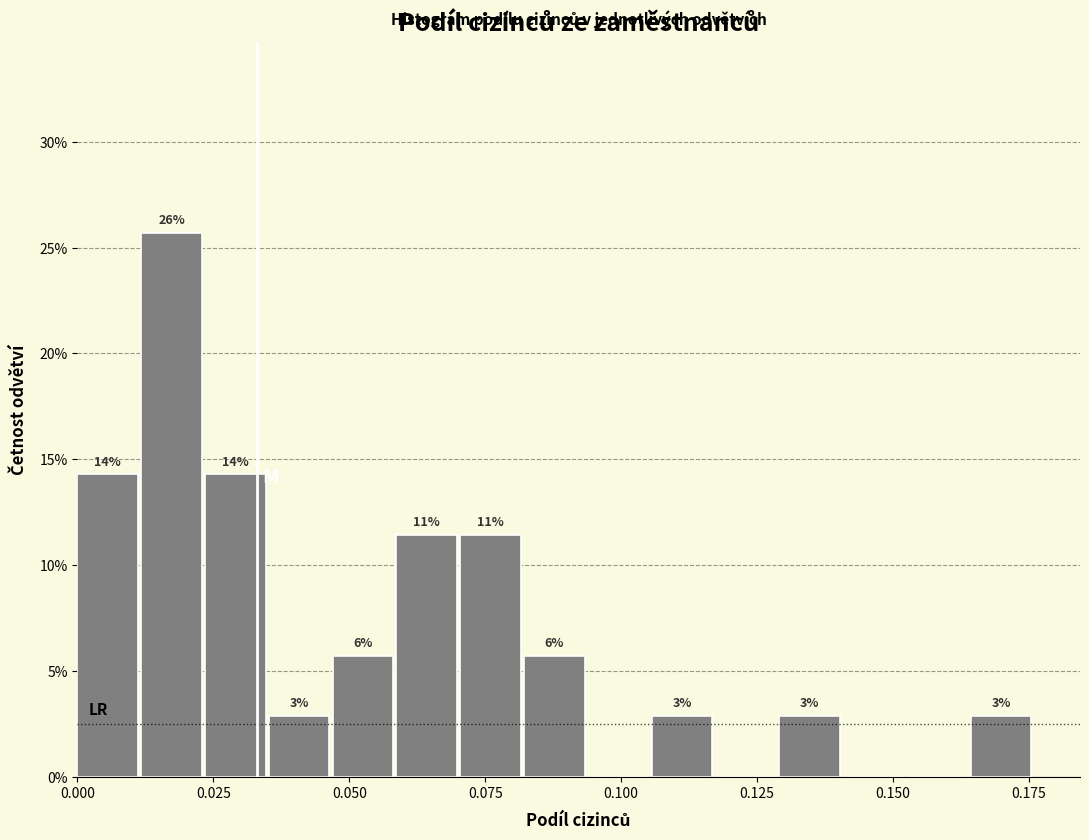

Read against the x-axis, roughly where is the centre of the tallest bar?

0.015